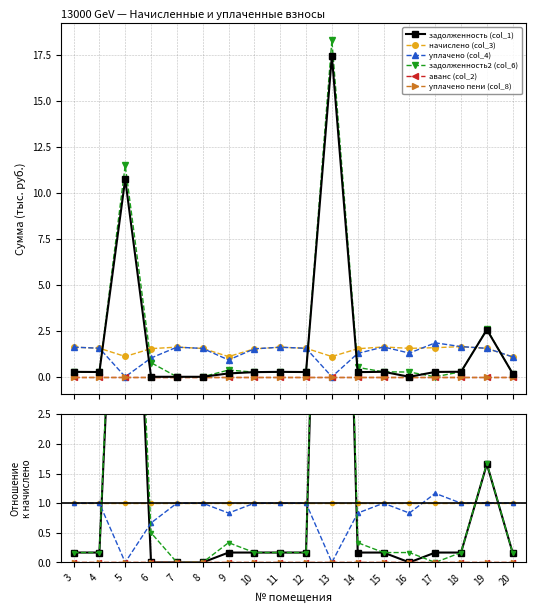

What is the value of the задолженность (col_1) point at the 15th from the left?

0.2